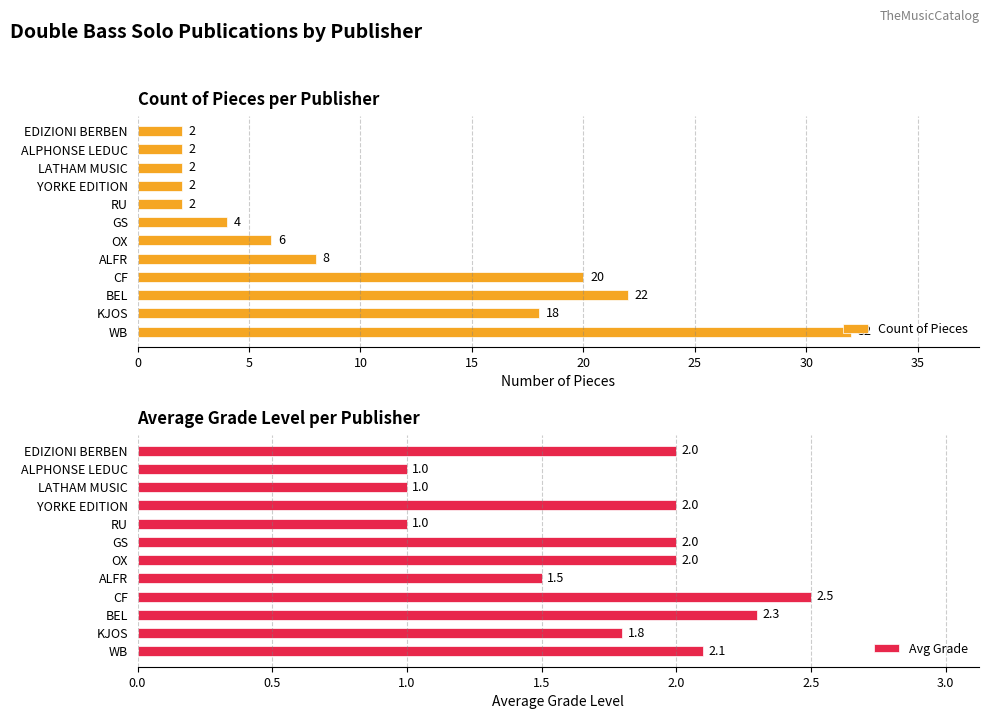

True or false: Count of Pieces has a value of 18 at KJOS.

True